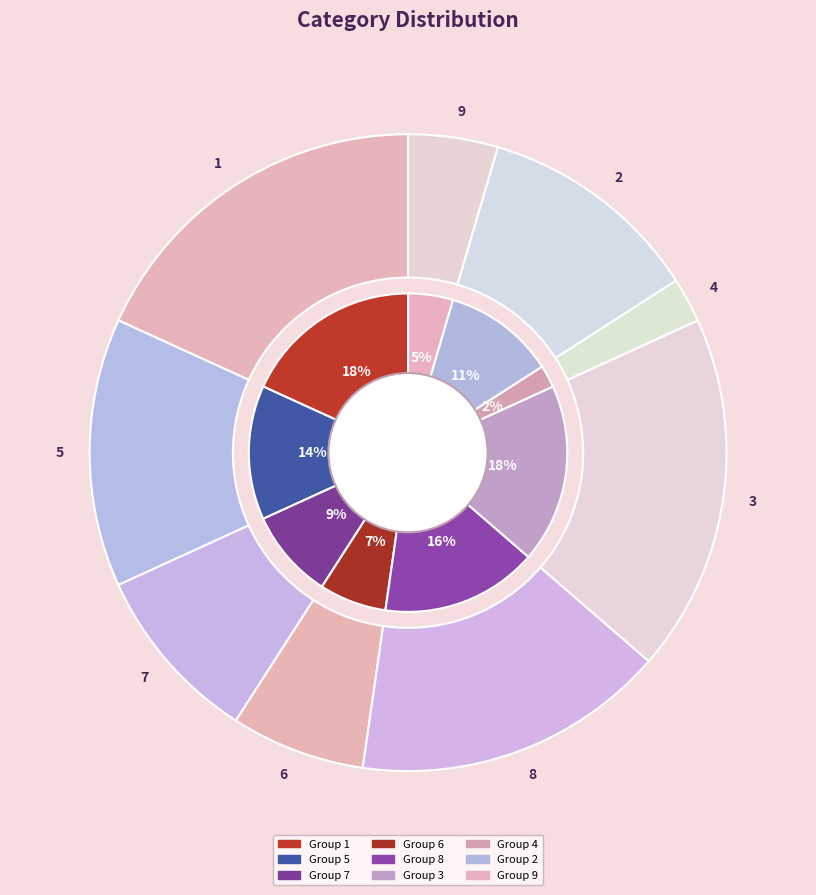

Which slice is the largest?

1